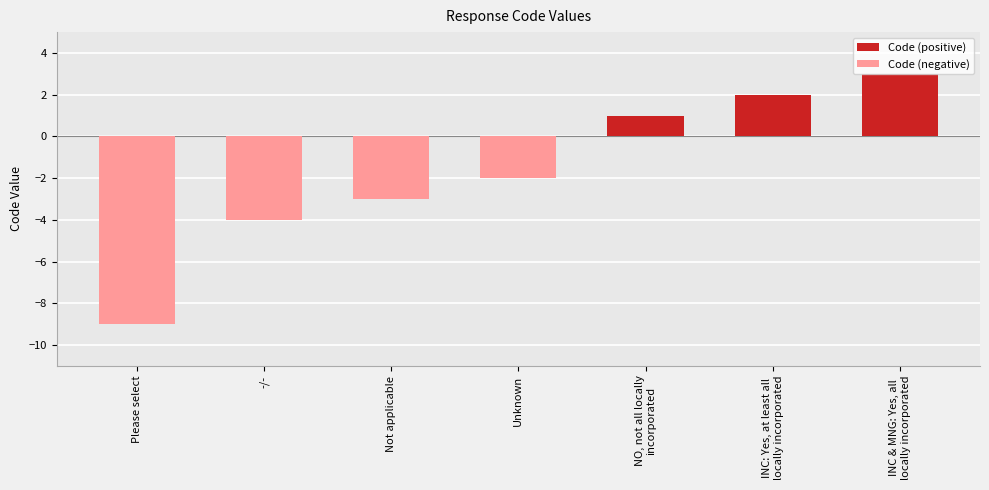

Which series changed the most between Not applicable and Unknown?

Code (negative)